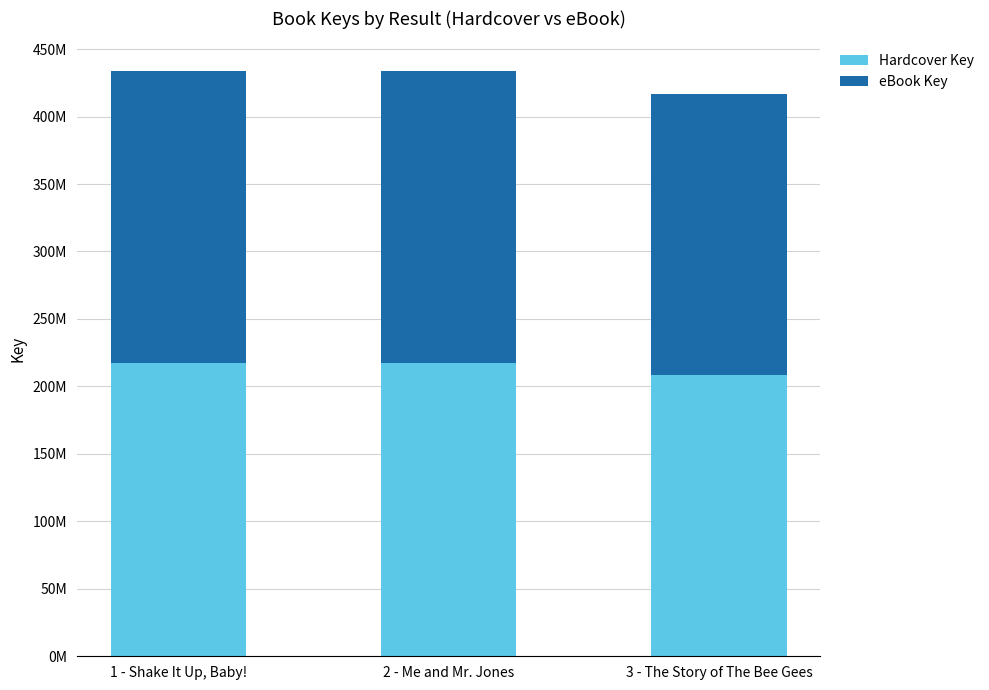

What is the sum of the eBook Key values at 3 - The Story of The Bee Gees and 2 - Me and Mr. Jones?

425386041